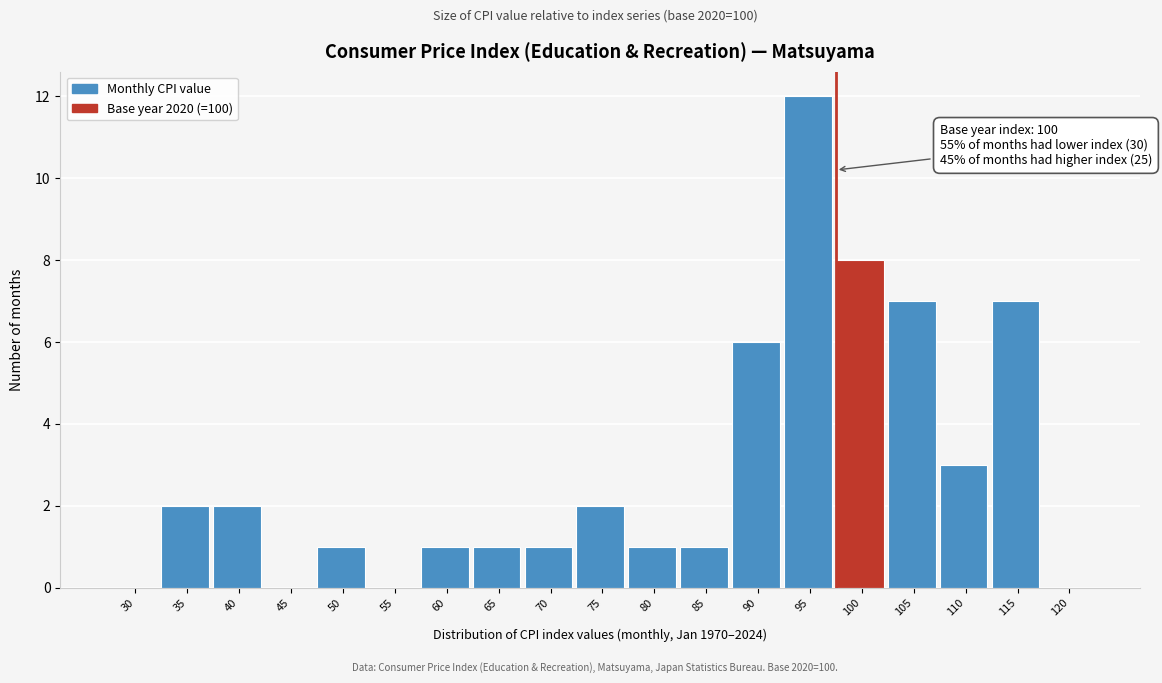

Reading left to right, transcribe all the data shown in this chart.

30=0	35=2	40=2	45=0	50=1	55=0	60=1	65=1	70=1	75=2	80=1	85=1	90=6	95=12	100=8	105=7	110=3	115=7	120=0